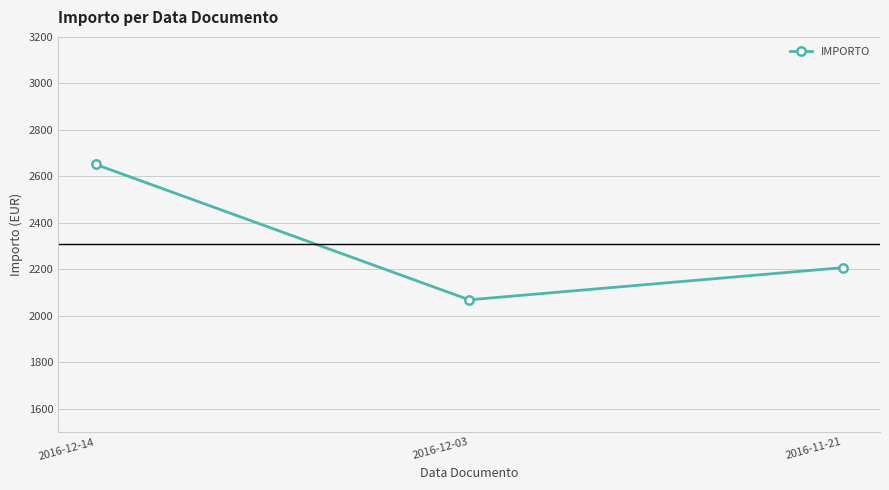

Rank the categories by value from highest to lowest.

2016-12-14, 2016-11-21, 2016-12-03